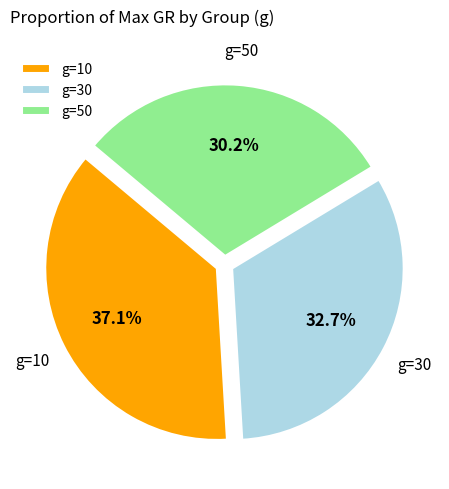

To the nearest percent, what percentage of the pie is g=50?

30%